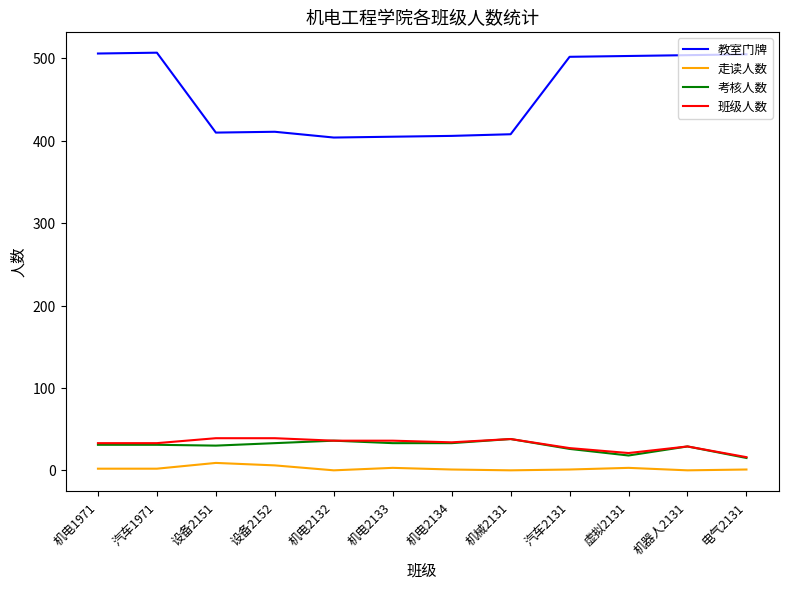

Is the value of 班级人数 at 虚拟2131 greater than the value of 走读人数 at 虚拟2131?

Yes